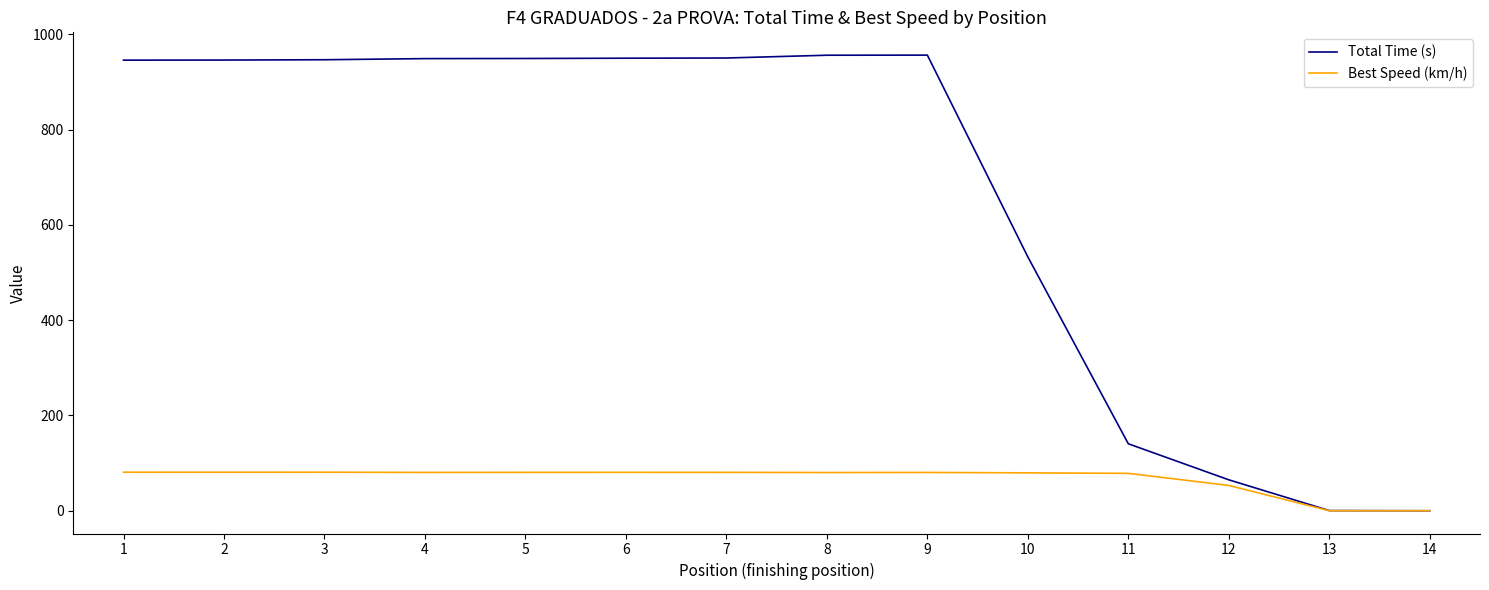

What is the total value across all series at 4?

1029.5